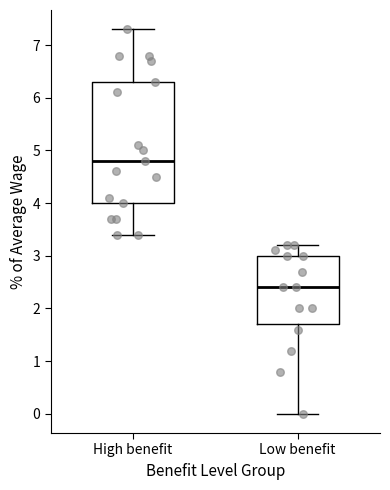

Which box has the lowest median line?

Low benefit